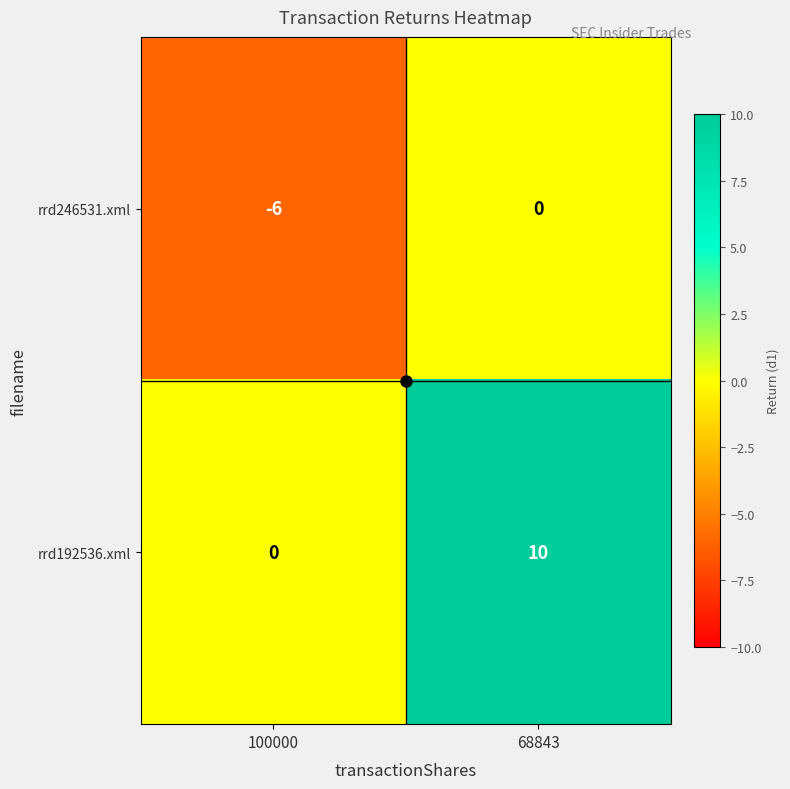

What is the greatest value displayed?

10